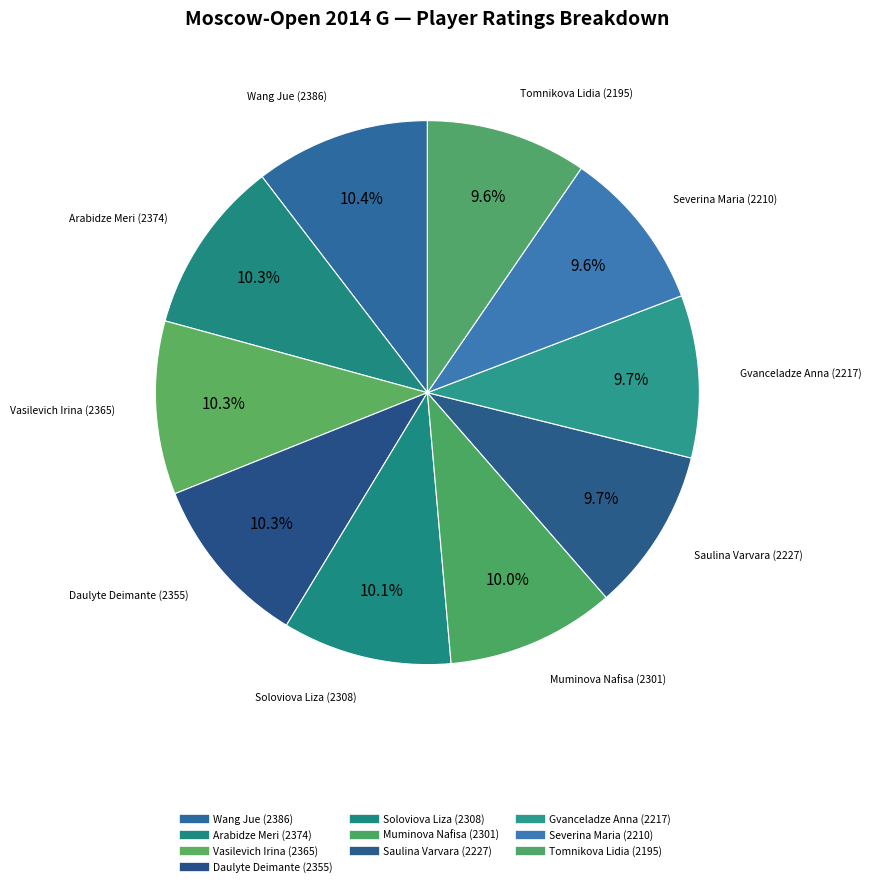

Approximately how many times larger is the value at Soloviova Liza (2308) compared to Gvanceladze Anna (2217)?

1.0